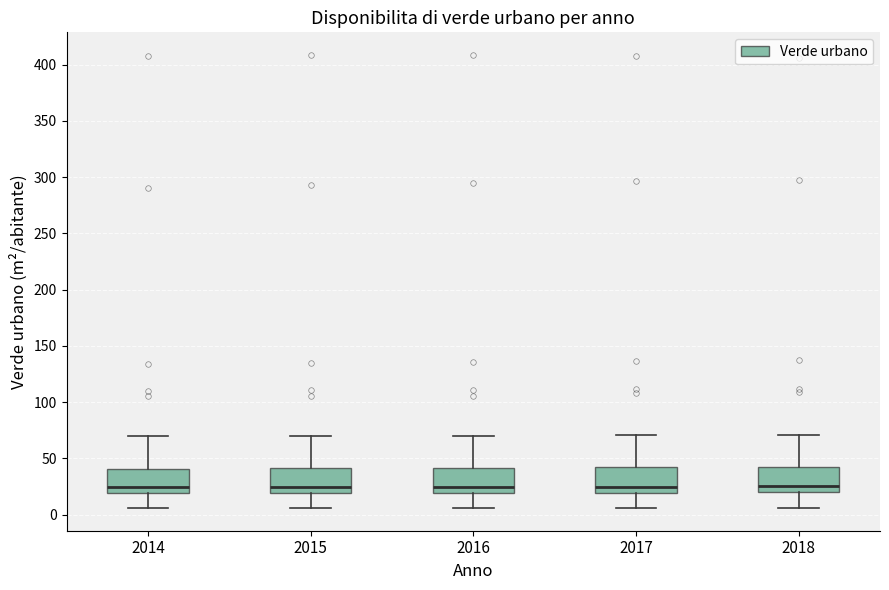

Reading left to right, read every box against the y-axis: the position of its median line, the range the box covers, and the ends of its whiskers. The values are not printed on the chart, so give them approximately, as read against the axis.

2014: median 25, box 20 to 40, whiskers 5 to 70
2015: median 25, box 20 to 40, whiskers 5 to 70
2016: median 25, box 20 to 40, whiskers 5 to 70
2017: median 25, box 20 to 40, whiskers 5 to 70
2018: median 25, box 20 to 40, whiskers 5 to 70